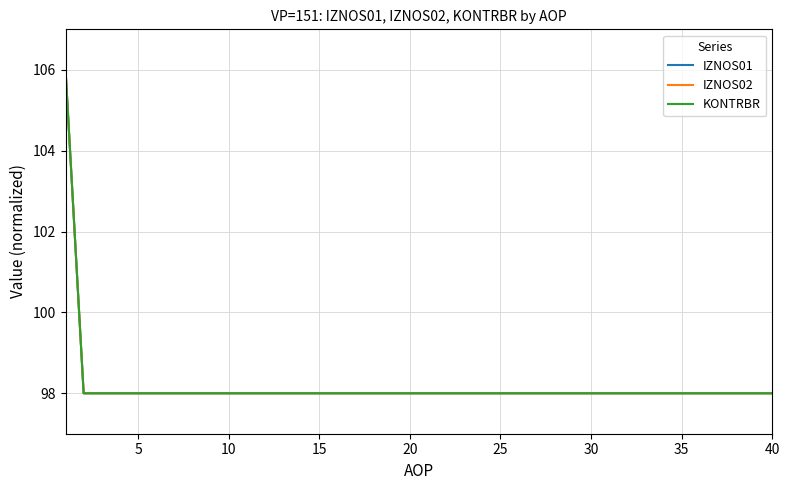

True or false: IZNOS01 has more than 1 interior local peaks.

False